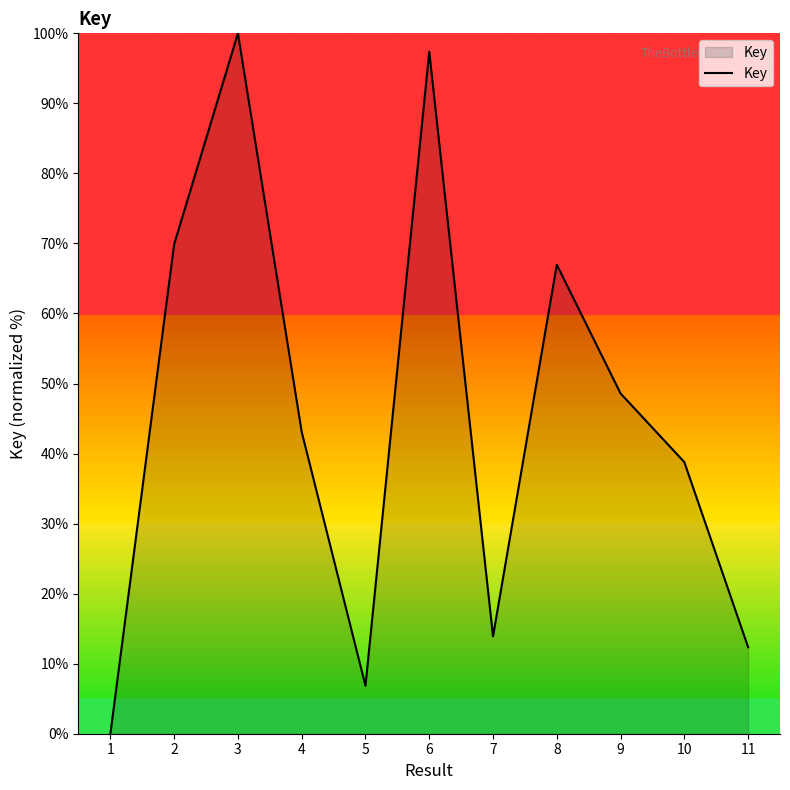

Reading left to right, transcribe all the data shown in this chart.

1=0.0	2=69.9	3=100.0	4=43.1	5=6.9	6=97.4	7=13.9	8=67.0	9=48.6	10=38.8	11=12.4